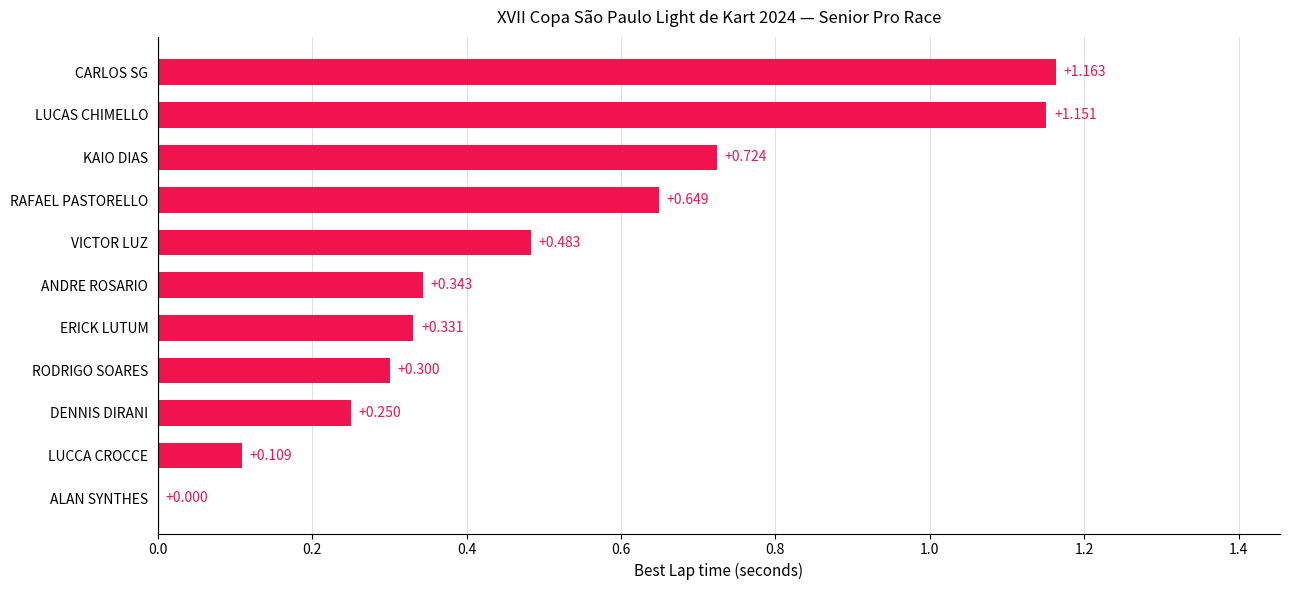

Which category has the highest value across all series?

CARLOS SG